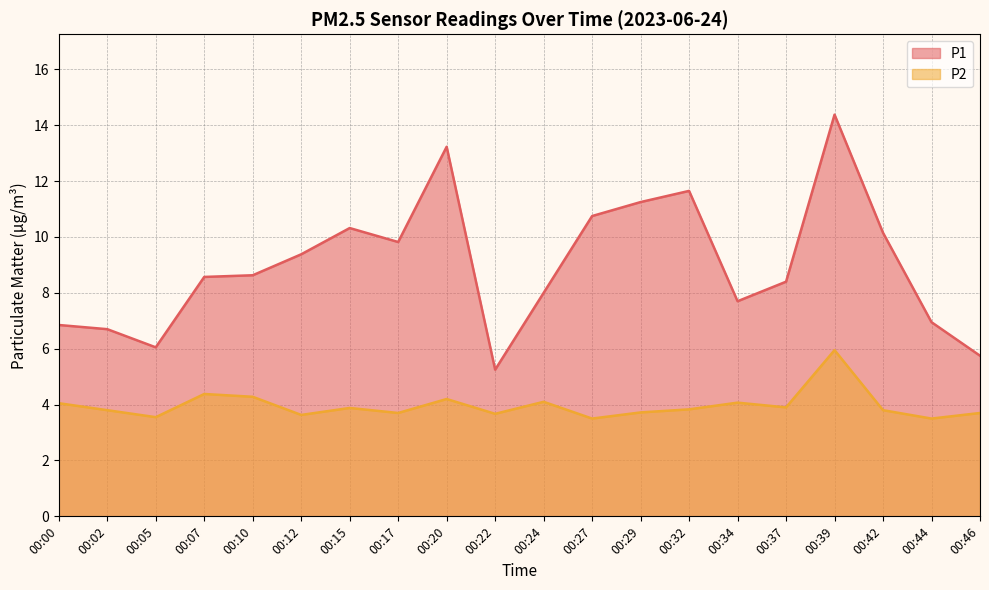

What is the value of the P1 point at the 8th from the left?

9.8